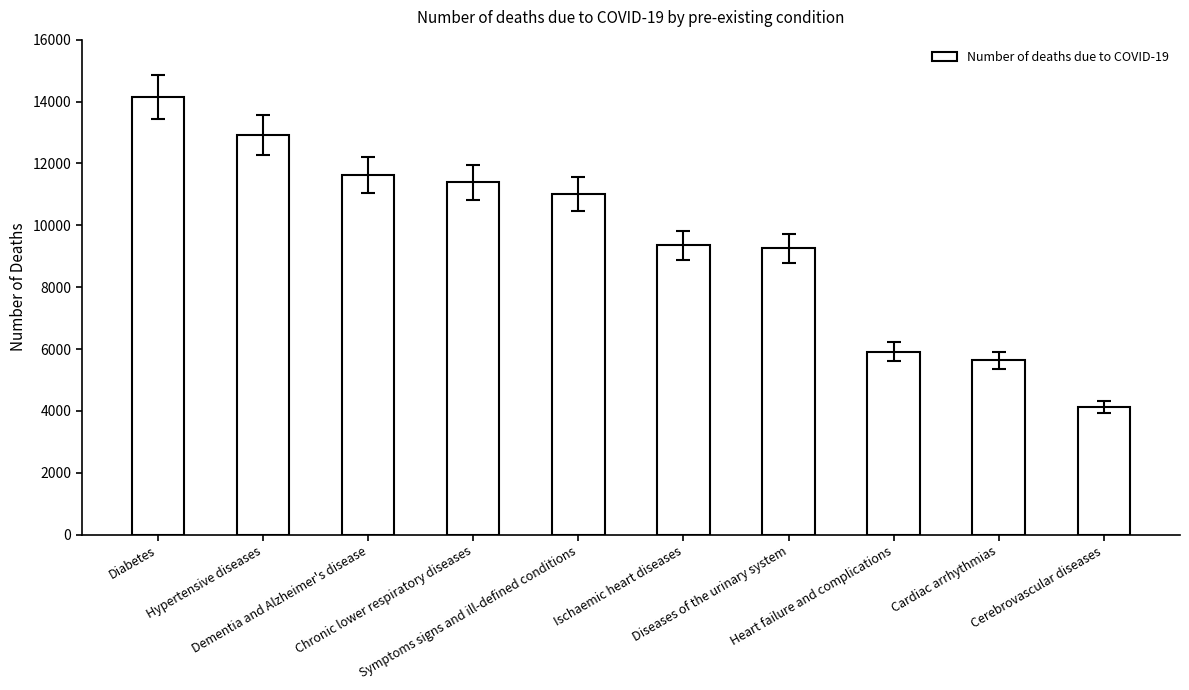

How many data points does each series have?

10